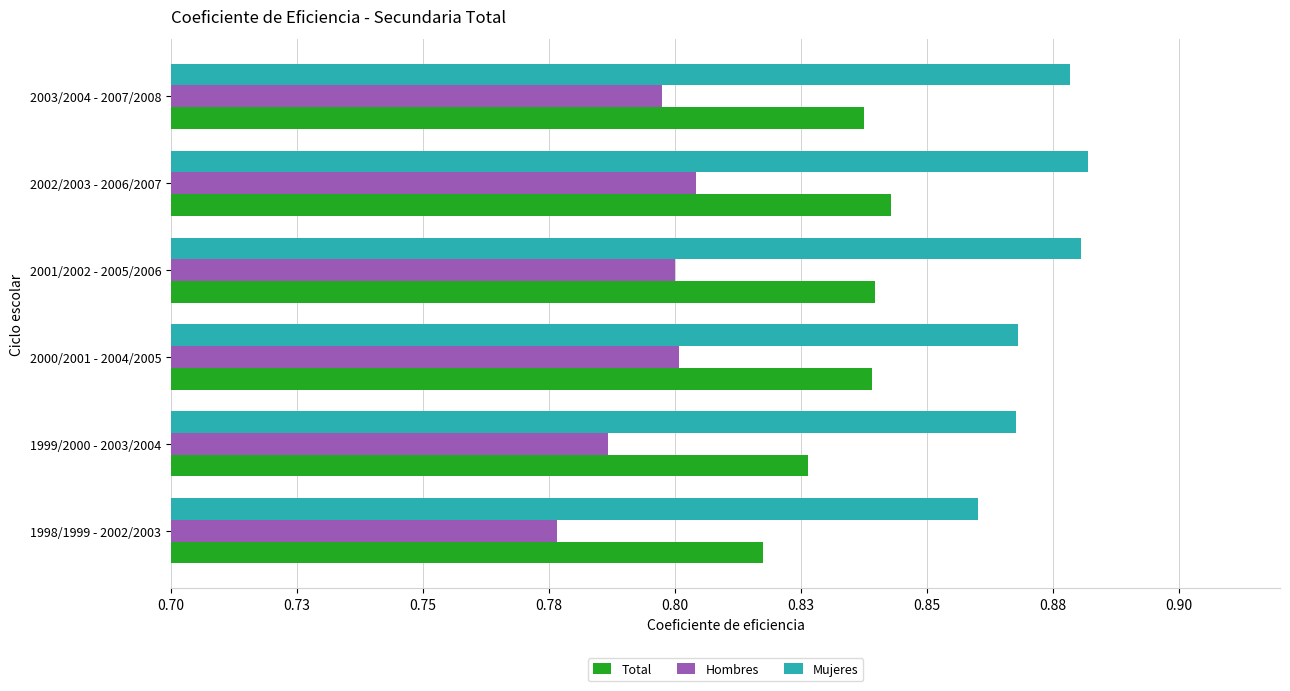

List the series in order of their peak value, lowest first.

Hombres, Total, Mujeres